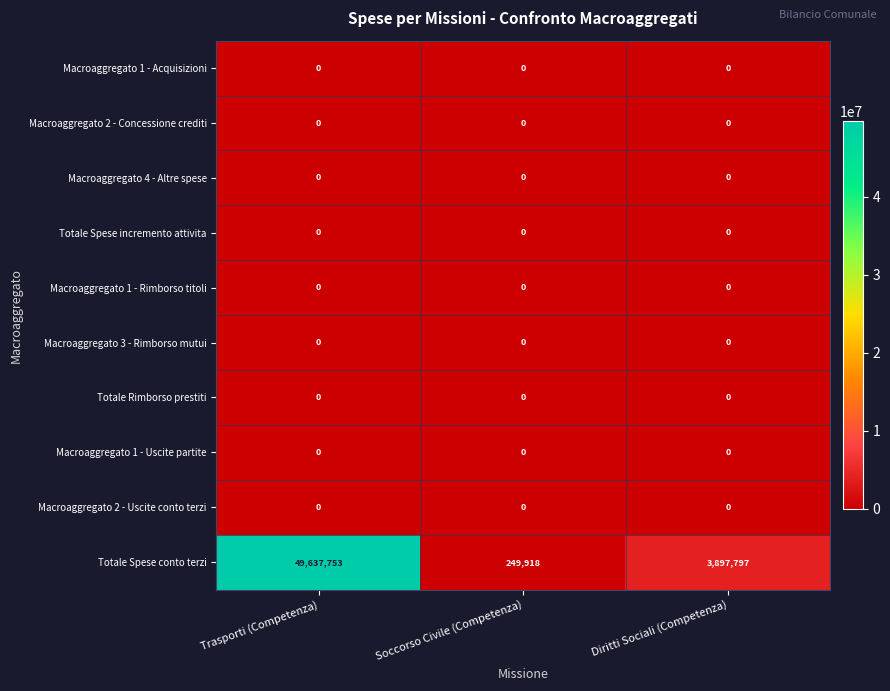

Is it true that Macroaggregato 2 - Concessione crediti equals 0 at Soccorso Civile (Competenza)?

True